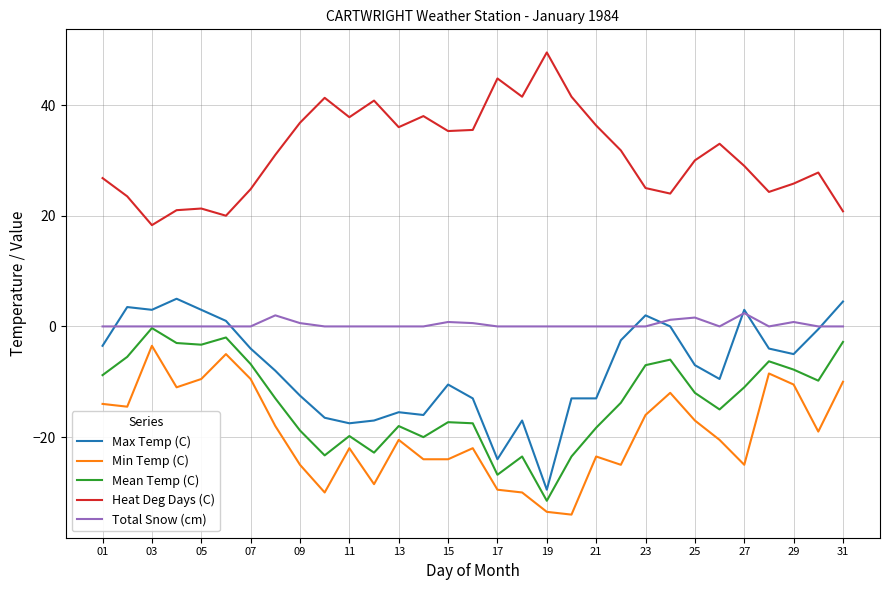

What is the minimum value for Mean Temp (C)?

-31.5